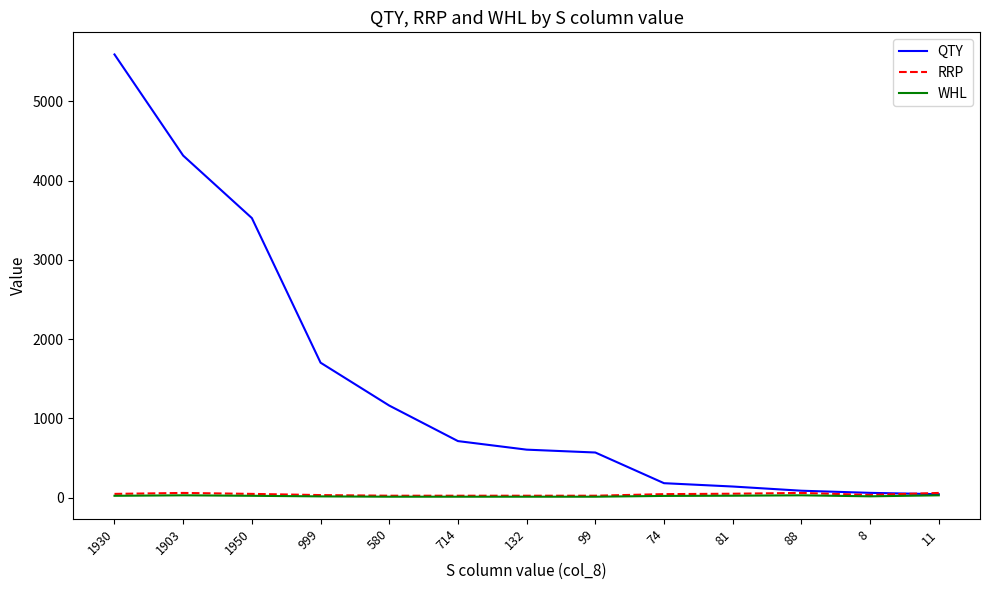

What is the lowest value of the RRP series?

25.0